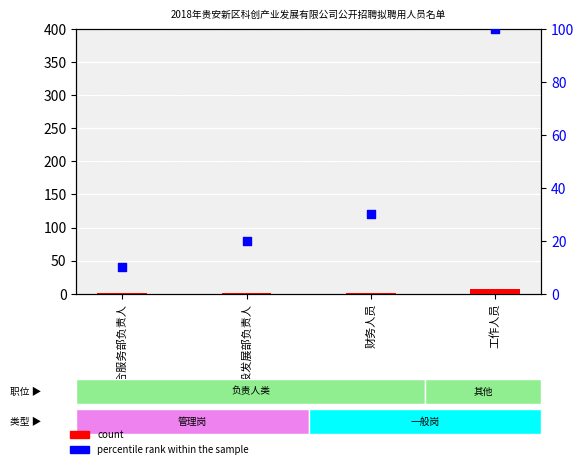

Which series contains the highest Y value?

percentile rank within the sample